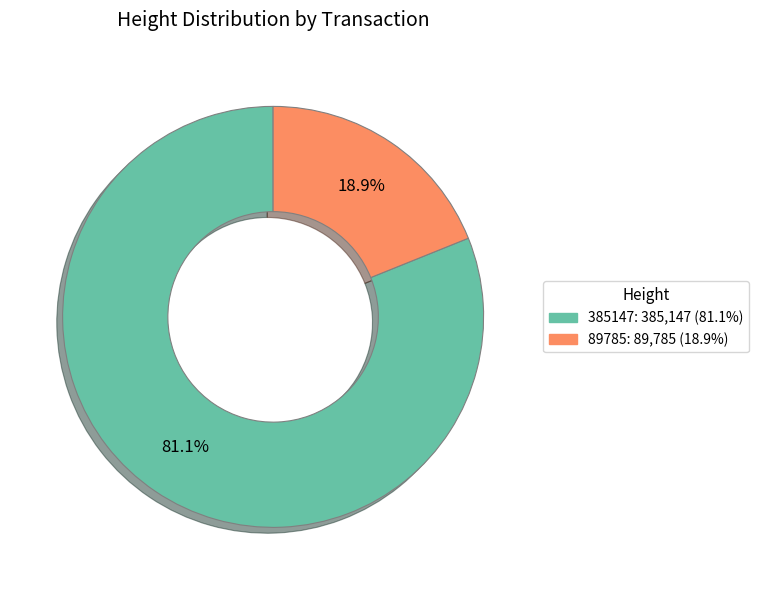

Which slice is the largest?

385147